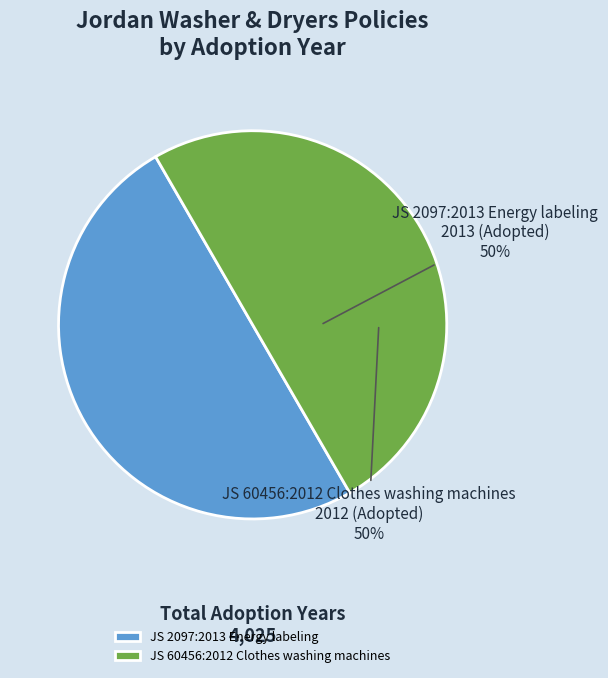

To the nearest percent, what is the average slice percentage?

50%